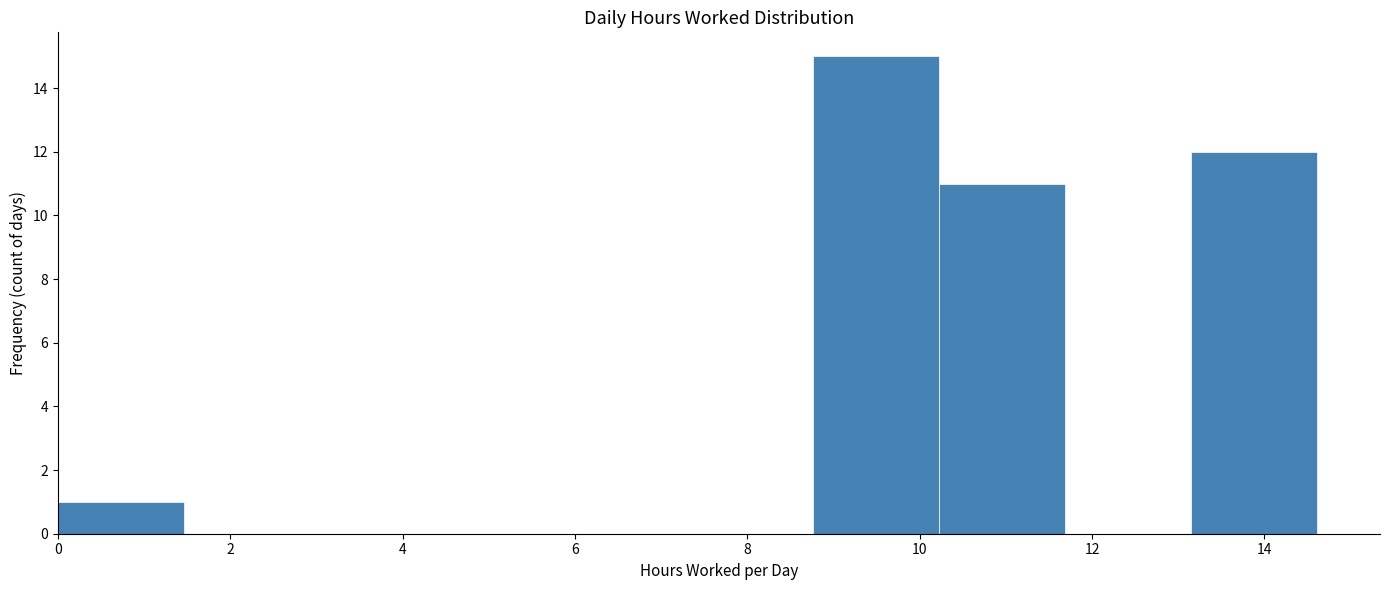

Reading left to right, list every bar in this chart as the range it spans on the x-axis followed by its height. Neither the bar edges nor the heights are printed on the chart, so give them approximately, as read against the axes.

0.0 to 1.4: 1
1.4 to 3.0: 0
3.0 to 4.4: 0
4.4 to 5.8: 0
5.8 to 7.4: 0
7.4 to 8.8: 0
8.8 to 10.2: 15
10.2 to 11.6: 11
11.6 to 13.2: 0
13.2 to 14.6: 12